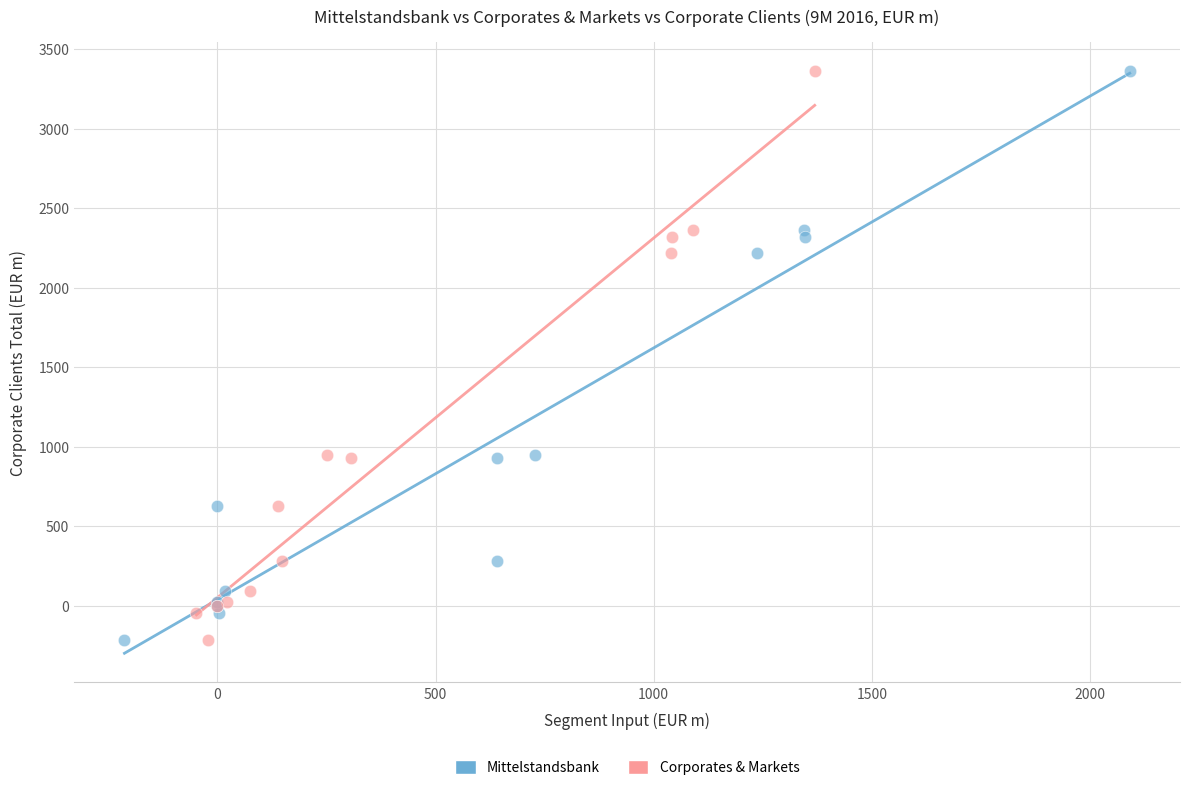

What are all the series names shown in the legend?

Mittelstandsbank, Corporates & Markets